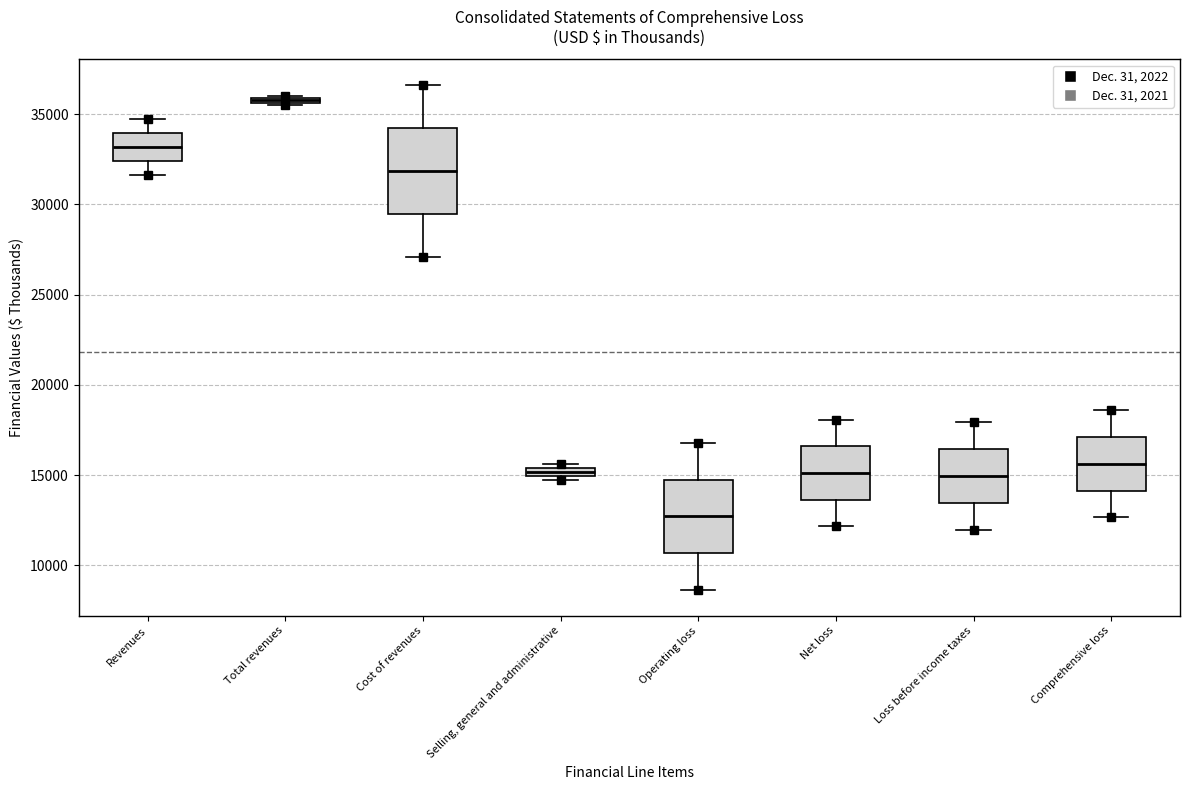

Which box has the highest median line?

Total revenues